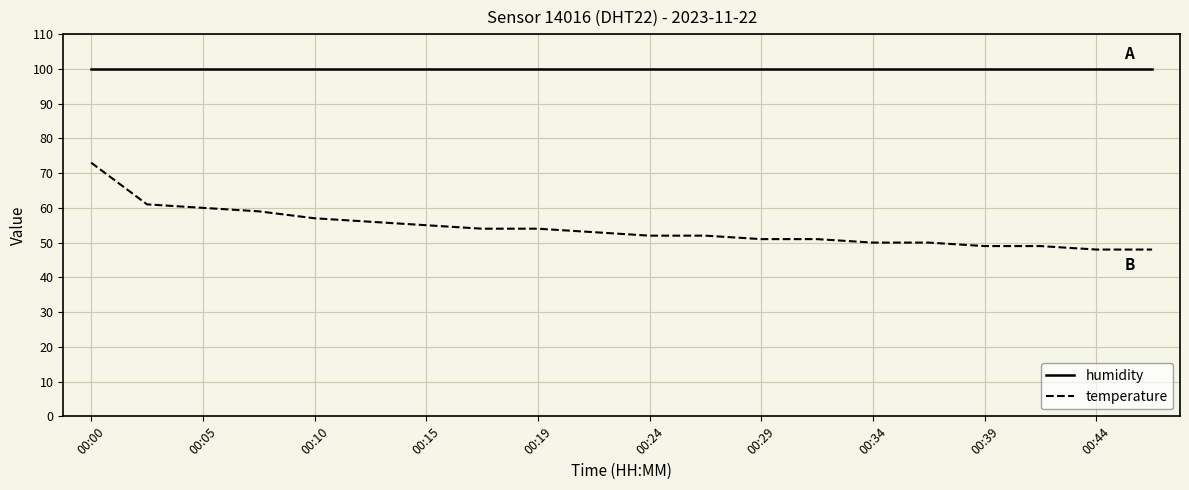

Which series has the widest spread of values?

temperature